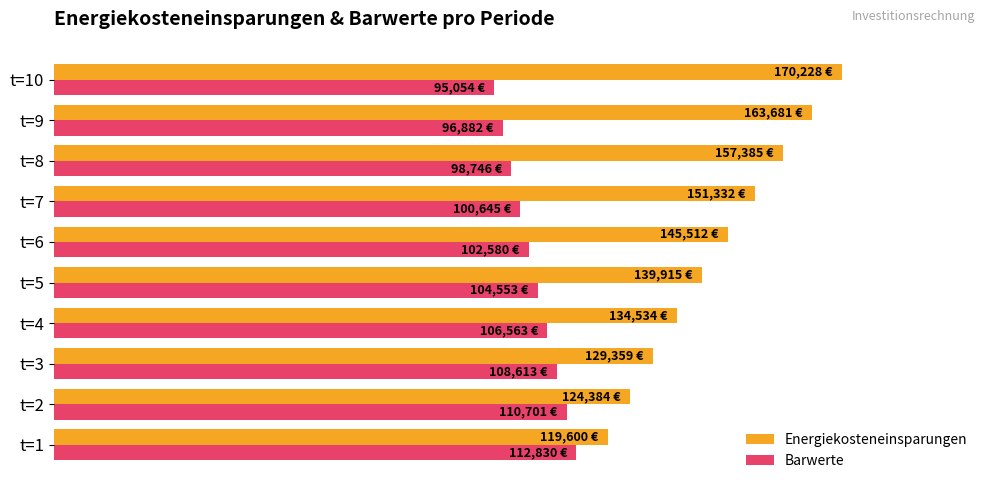

At which category is the sum across all series the highest?

t=10